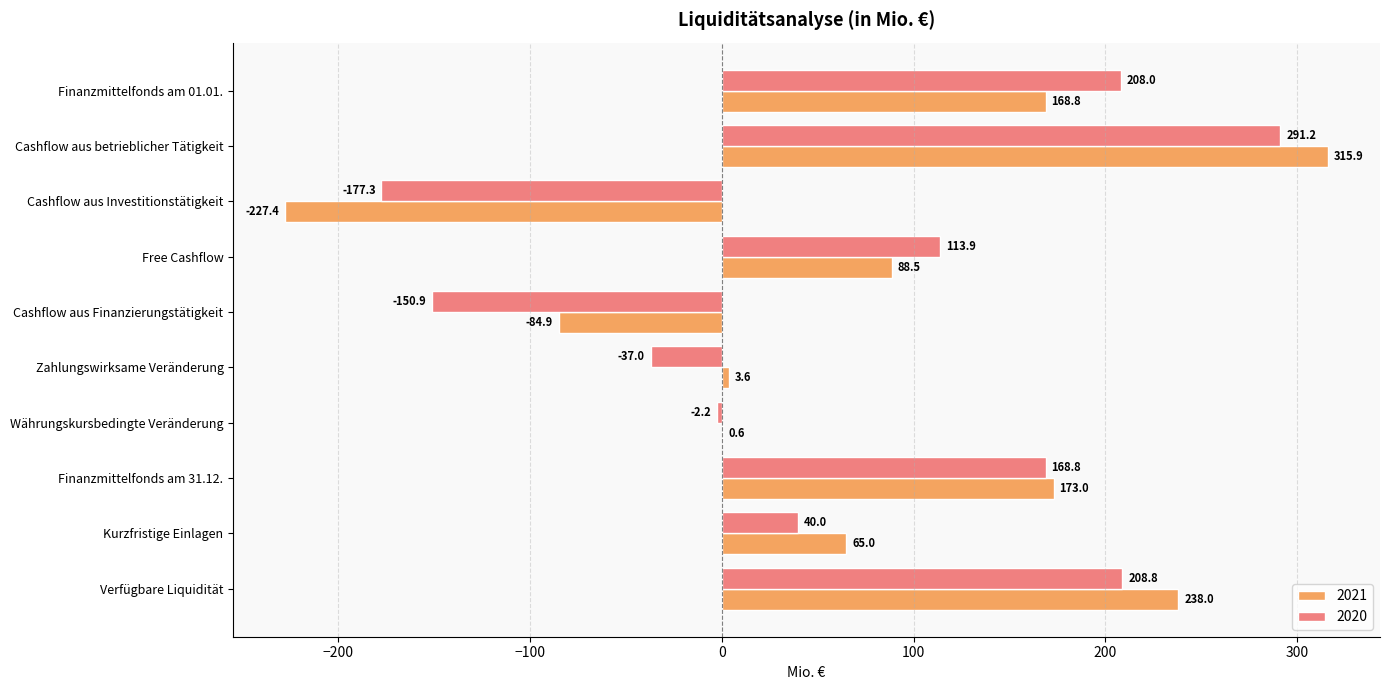

What is the average value of the 2021 series?

74.1